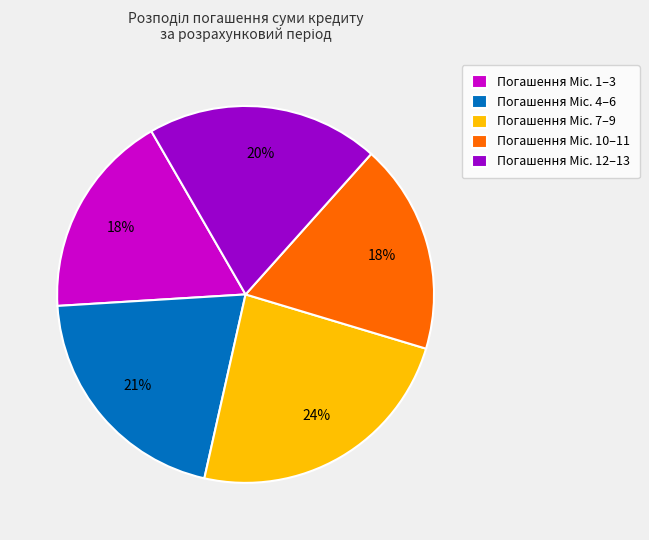

Does any single category account for the majority?

No